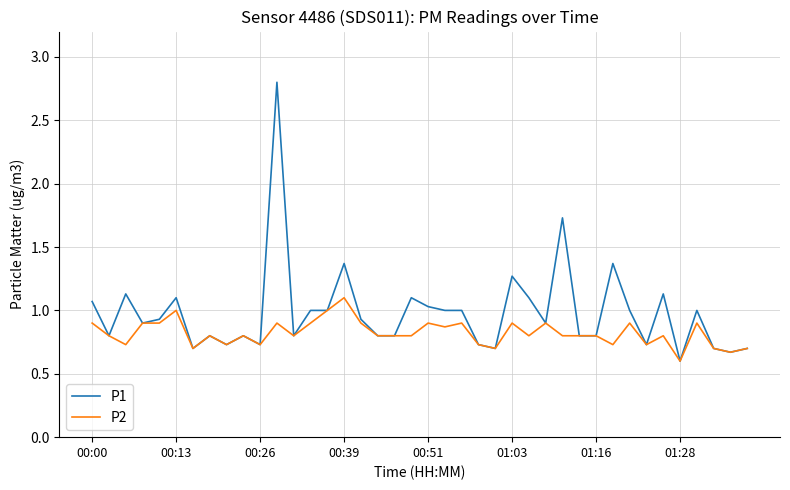

Which series has the largest total across all categories?

P1